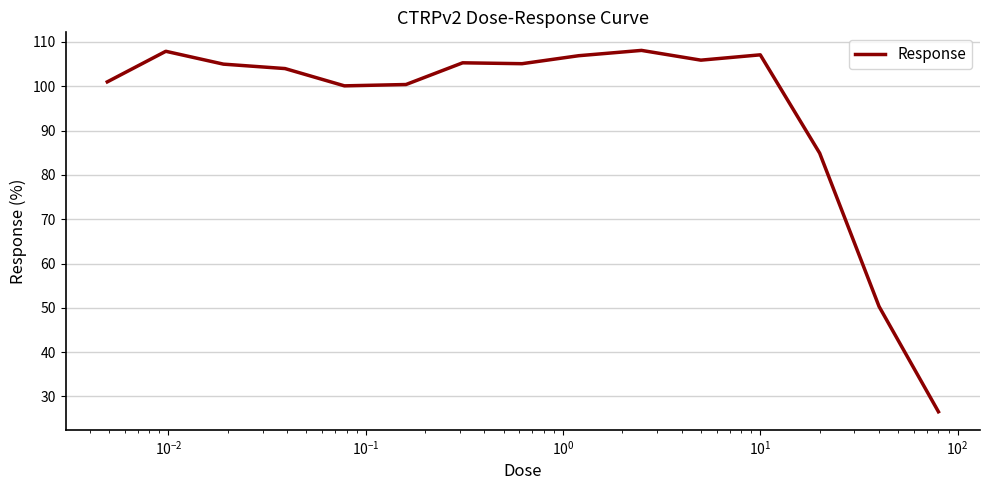

What is the minimum value shown in the chart?

26.6